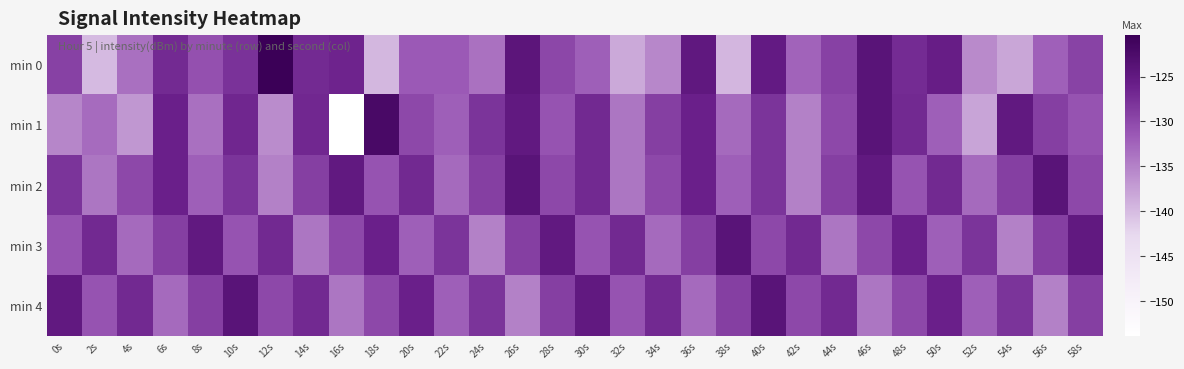

Count the number of data series in this chart.

5